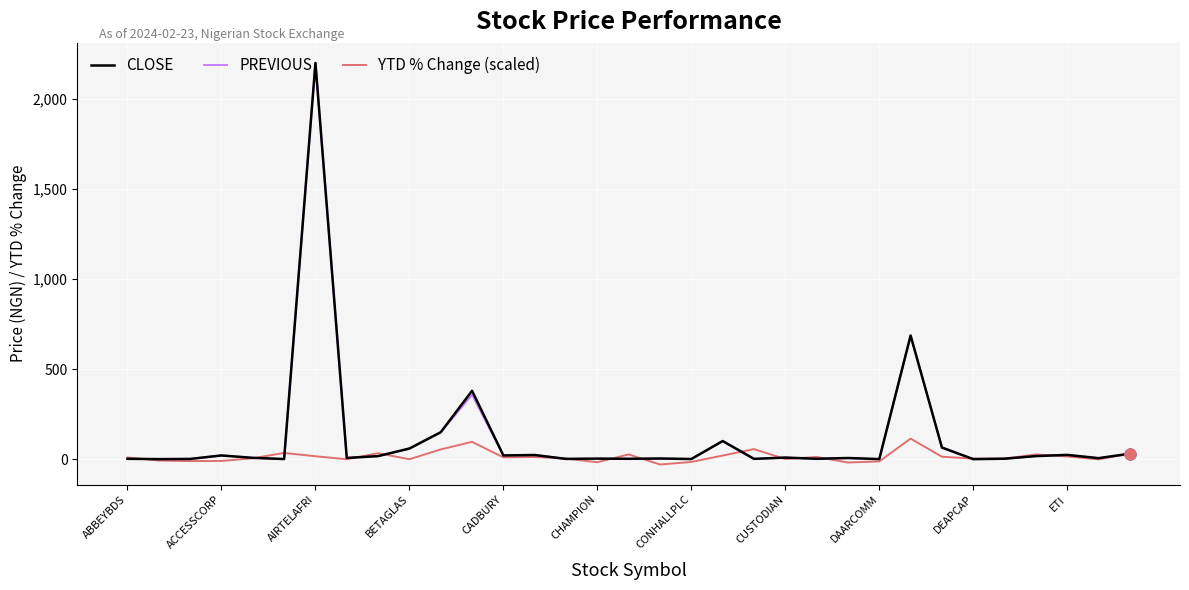

What is the maximum value for PREVIOUS?

2200.0